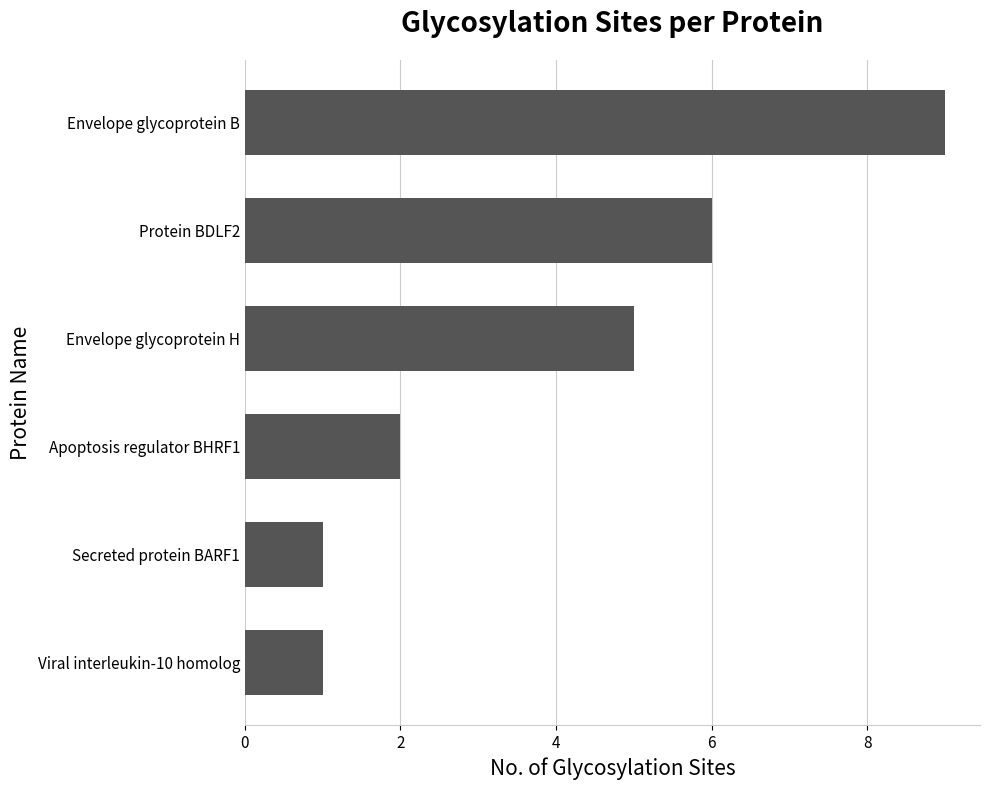

At which label is the value closest to 5?

Envelope glycoprotein H